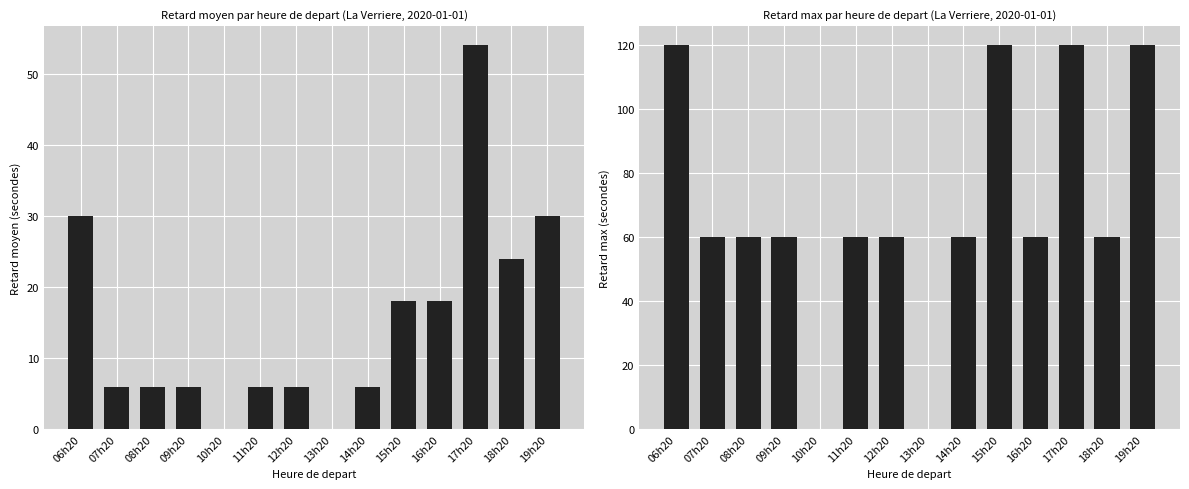

Which series has the largest total across all categories?

retard_max_en_secondes